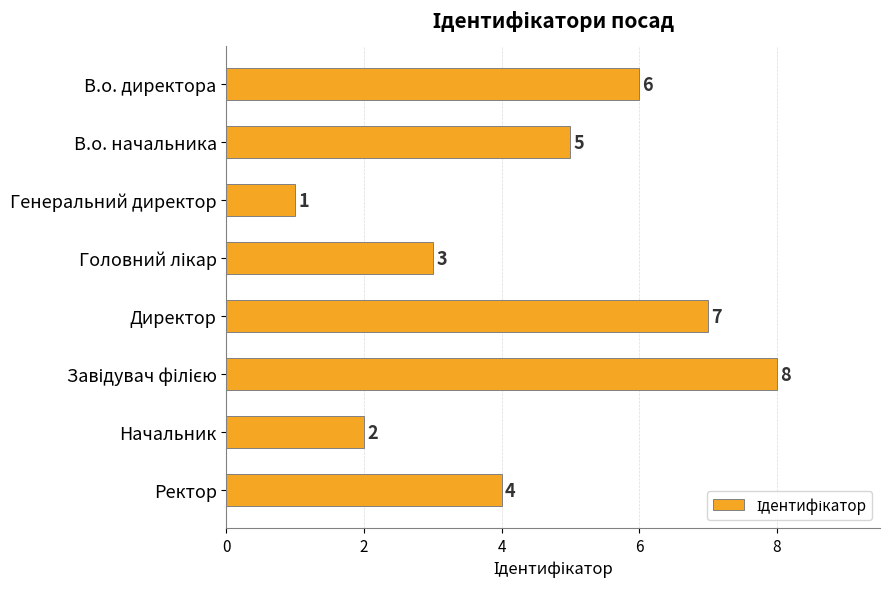

Where is the data nearest to the value 4?

Ректор